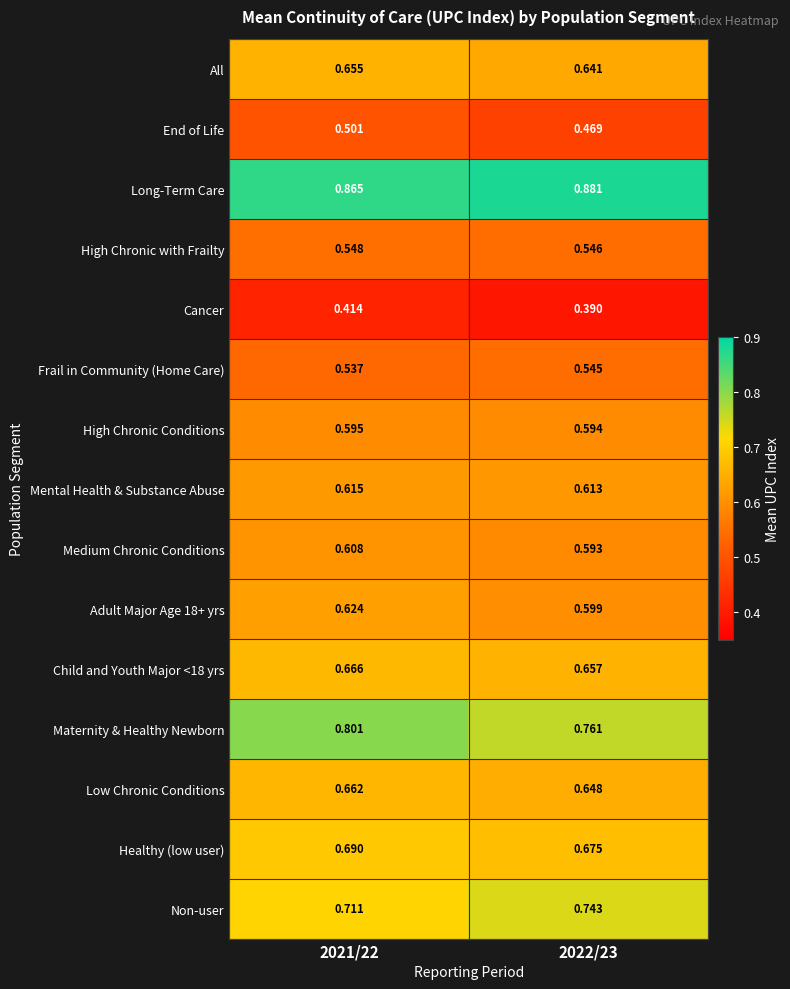

Between 2021/22 and 2022/23, which series saw the biggest shift?

Maternity & Healthy Newborn